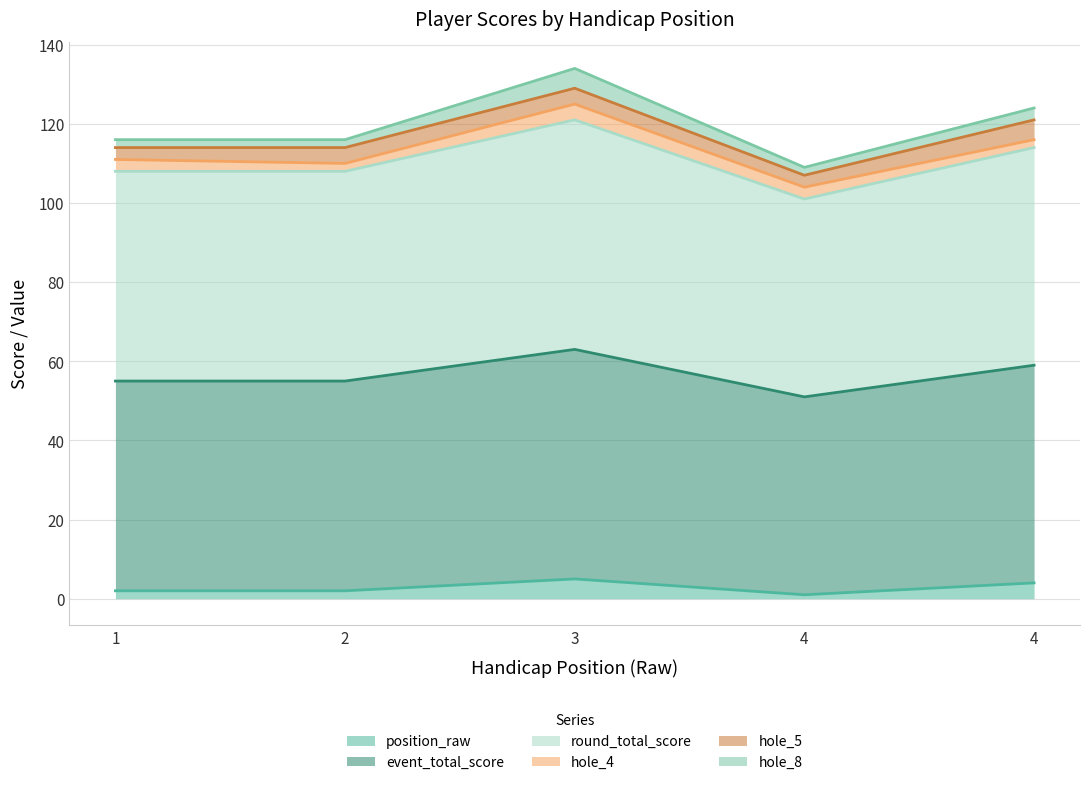

Which label corresponds to the smallest value in the chart?

4